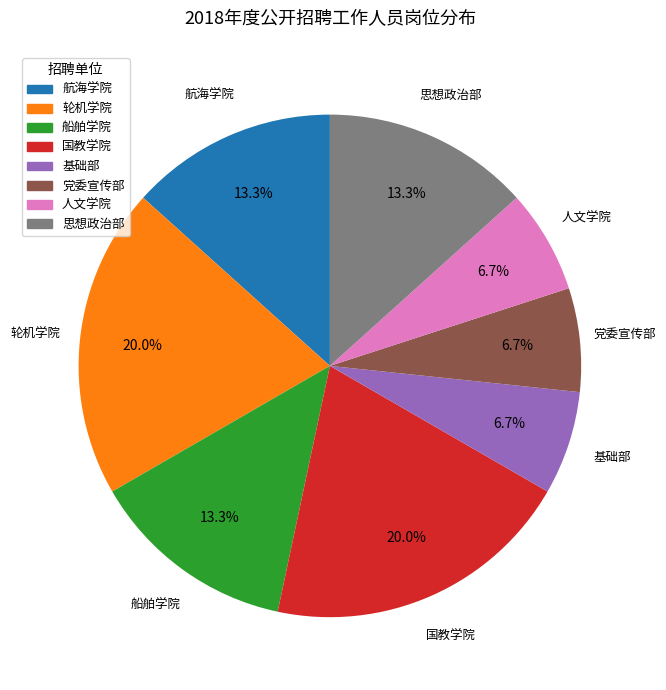

What percentage is NOT represented by 航海学院?

86.7%